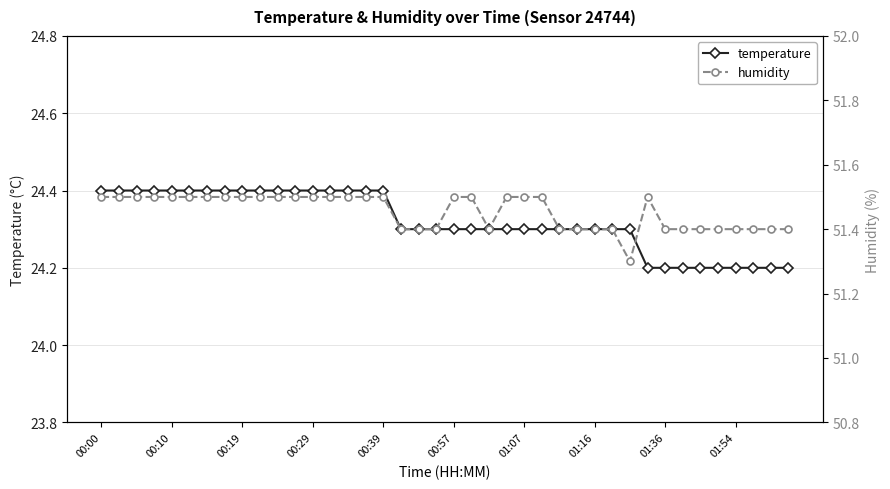

Is it true that temperature equals 7.7 at 21?

False